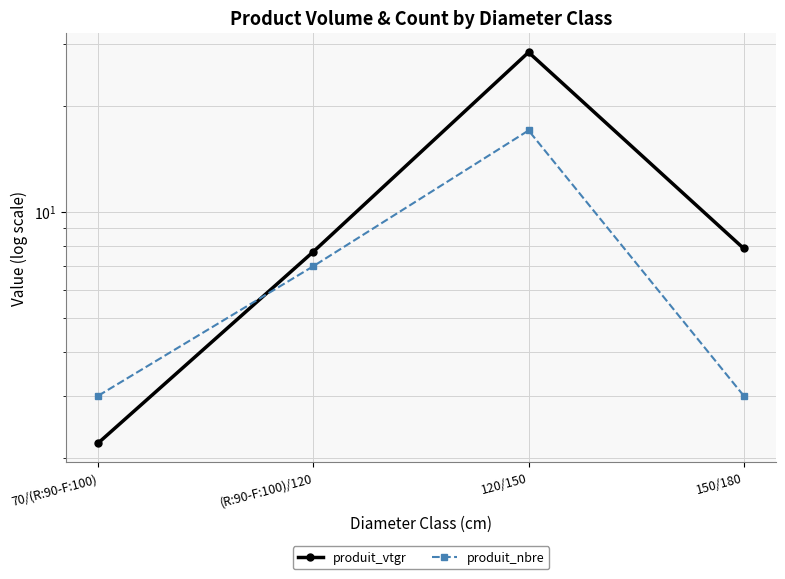

Rank the series by their average value, from lowest to highest.

produit_nbre, produit_vtgr